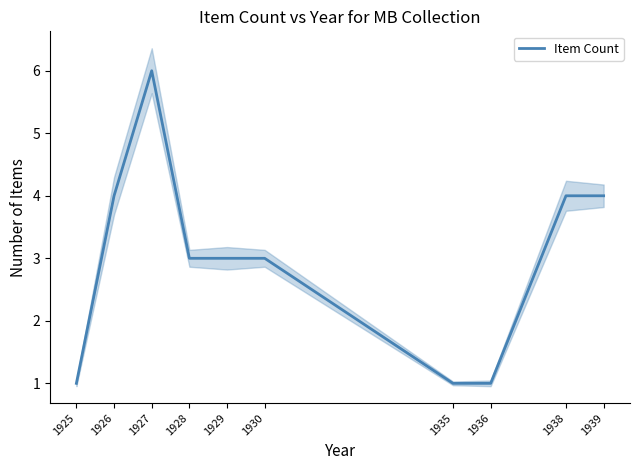

Where does the data first go above 3?

1926